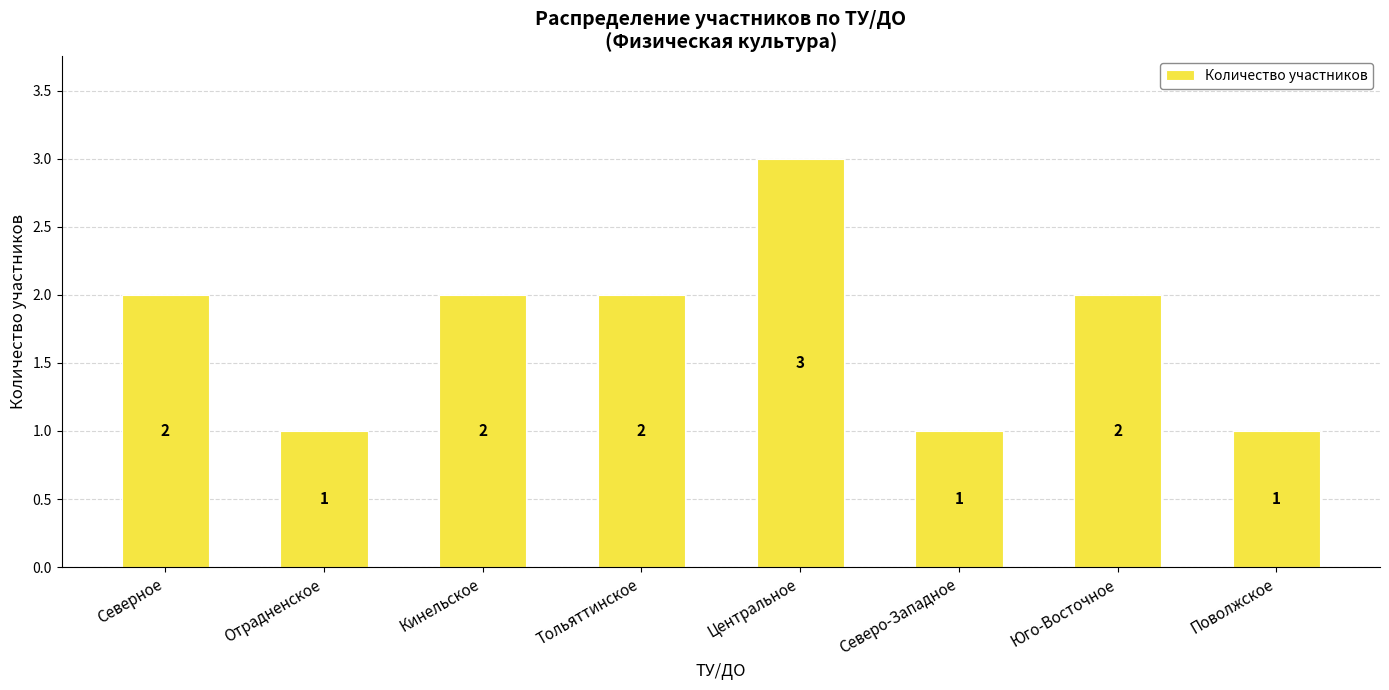

What is the ratio of the value at Северное to the value at Центральное?

0.7